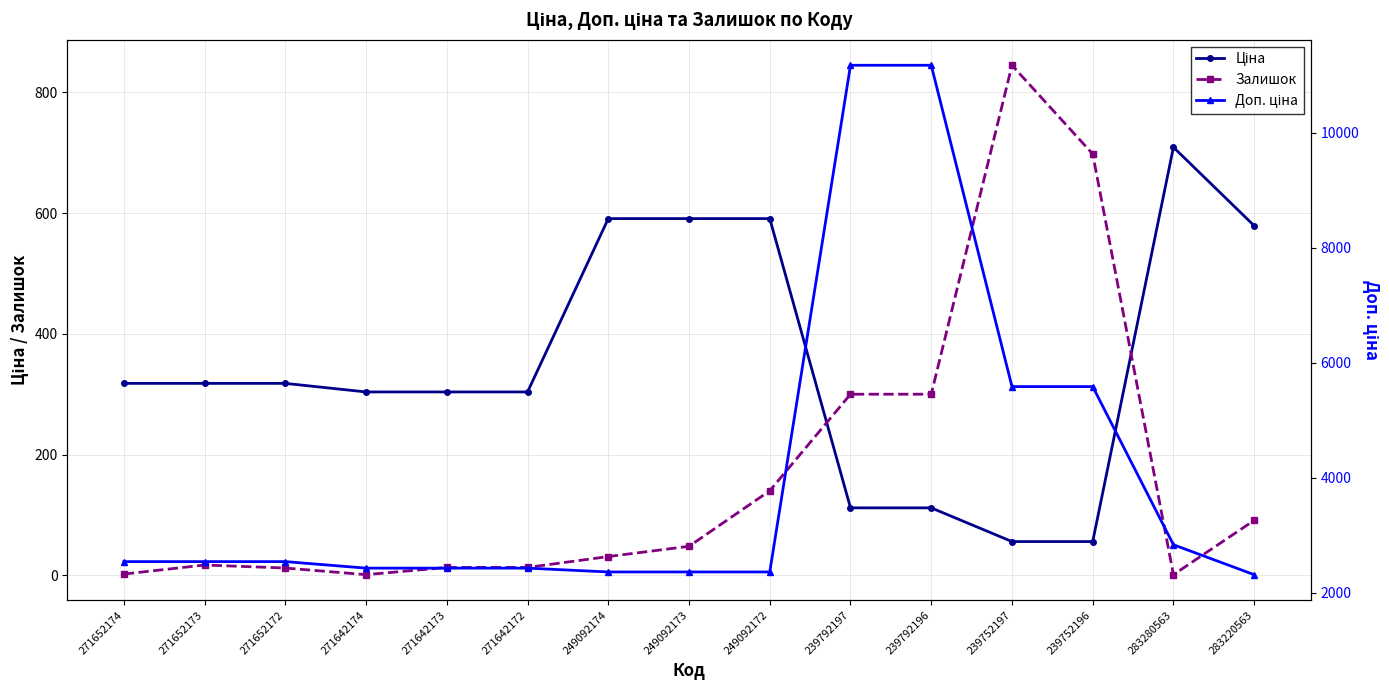

Count the number of categories in the chart.

15